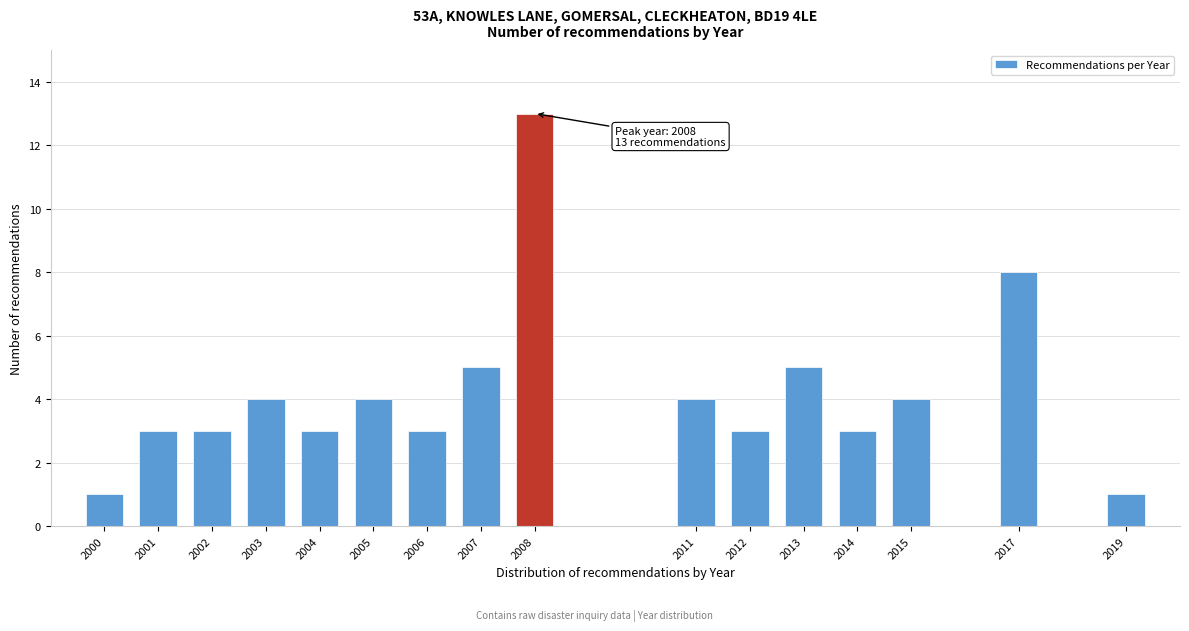

Reading right to left, extract all data points from this chart.

1	8	4	3	5	3	4	13	5	3	4	3	4	3	3	1